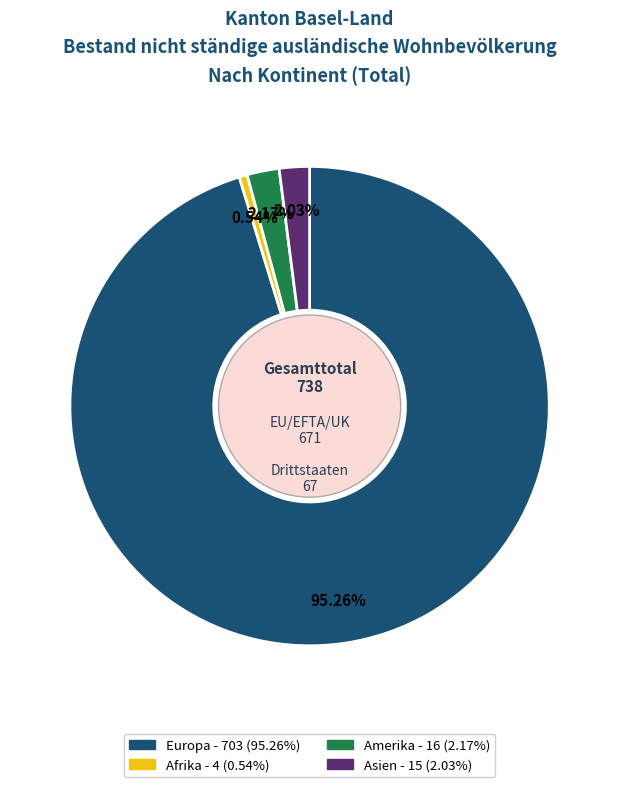

Is there any slice that represents more than half of the pie?

Yes